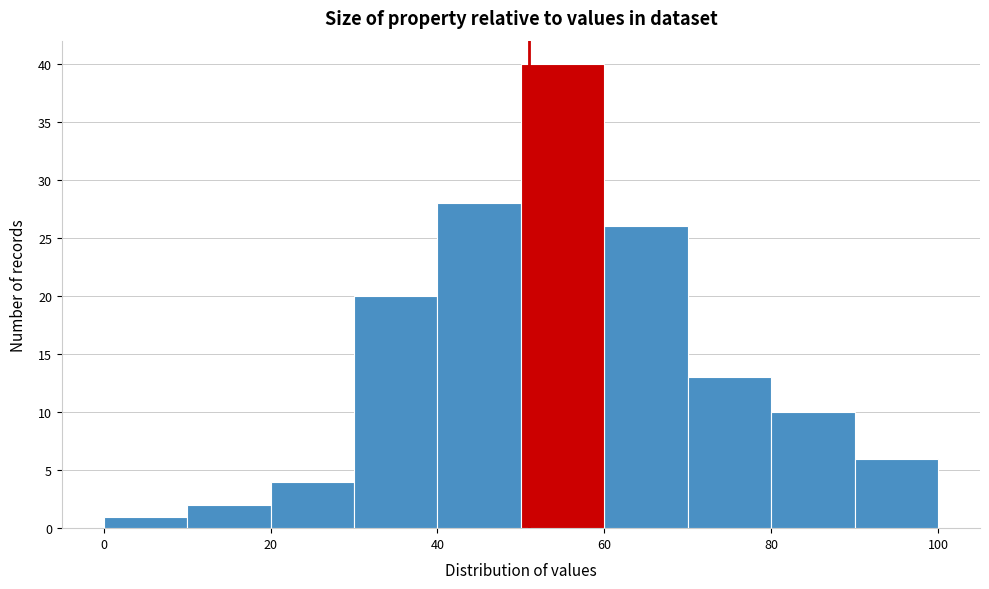

Reading left to right, transcribe this chart: for each bar, give the range it covers on the x-axis and its height. The values are not printed on the chart, so give them approximately, as read against the axis.

0 to 10: 1
10 to 20: 2
20 to 30: 4
30 to 40: 20
40 to 50: 28
50 to 60: 40
60 to 70: 26
70 to 80: 13
80 to 90: 10
90 to 100: 6